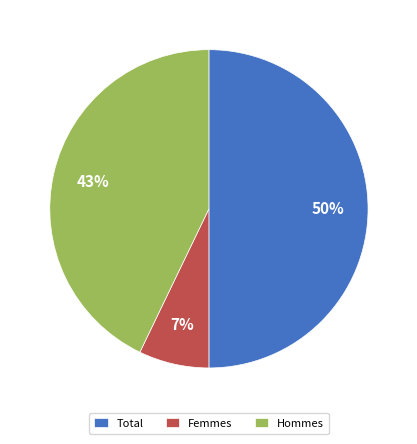

True or false: Total accounts for 50% of the total.

True